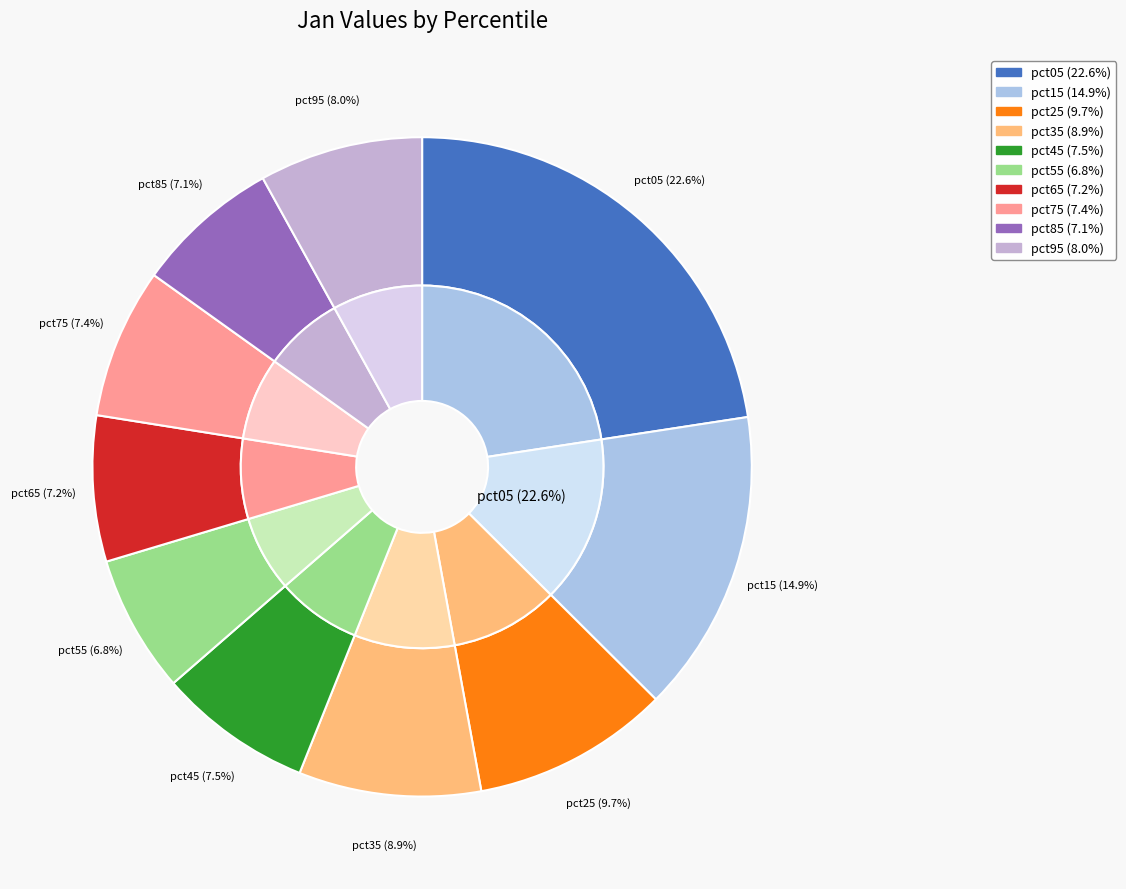

How many segments does this pie chart have?

10